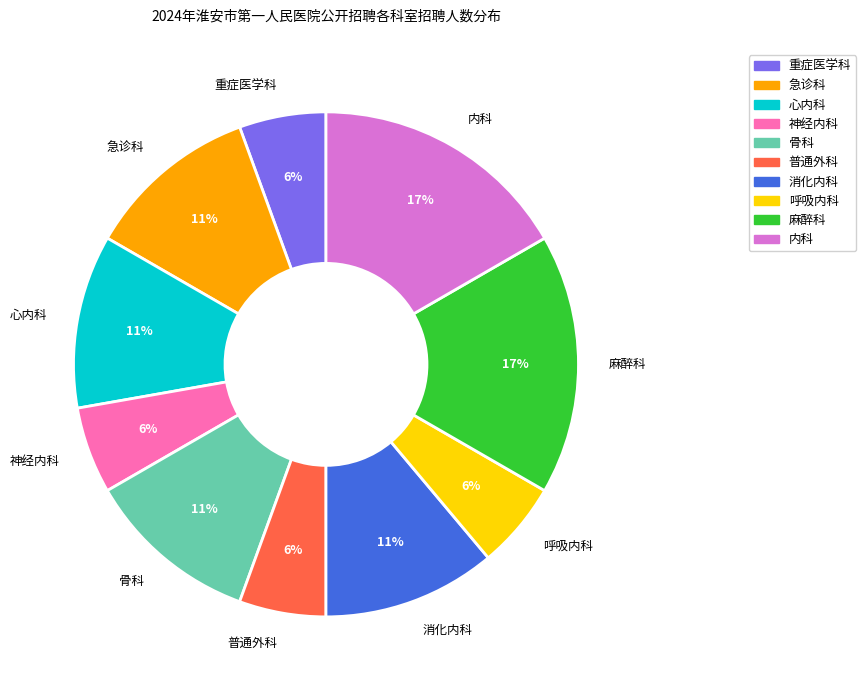

The 内科 slice represents 27% of the pie. True or false?

False